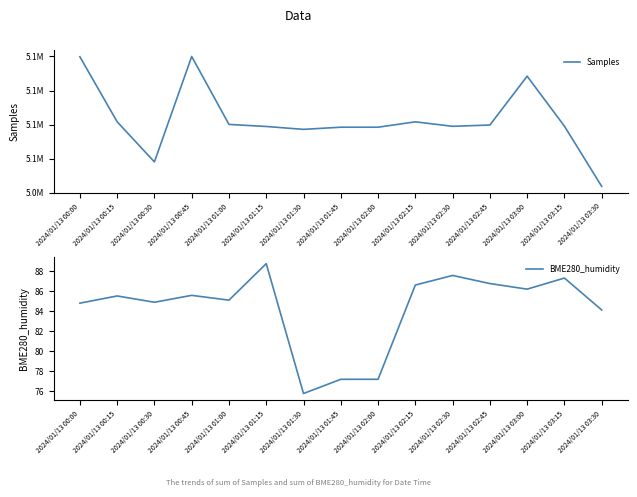

Between 2024/01/13 01:15 and 2024/01/13 03:30, which is larger?

2024/01/13 01:15